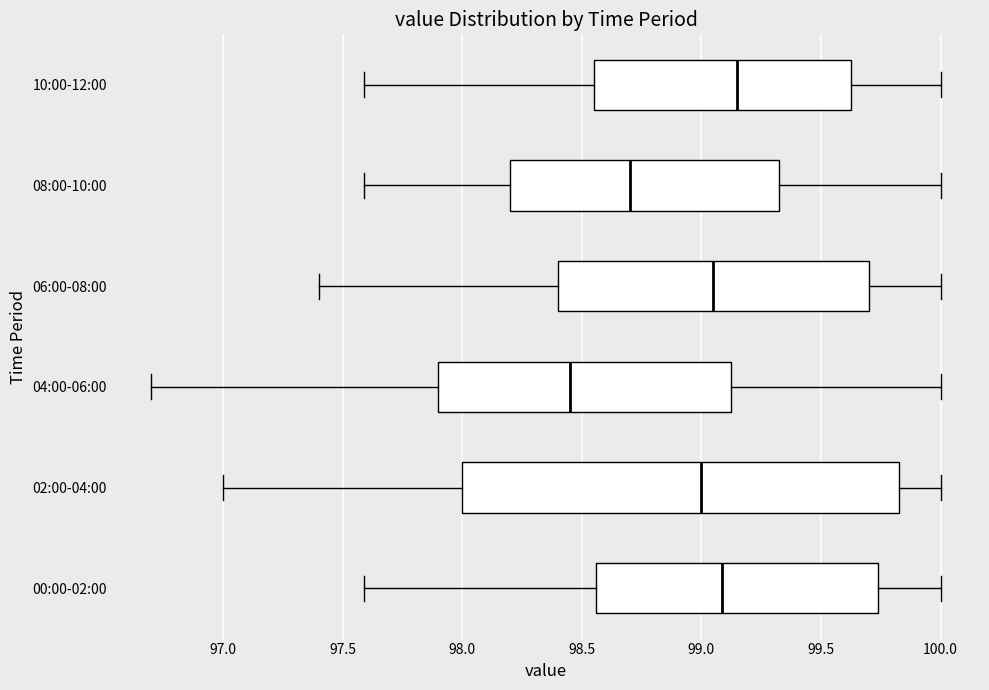

Which box has the furthest to the right median line?

10:00-12:00